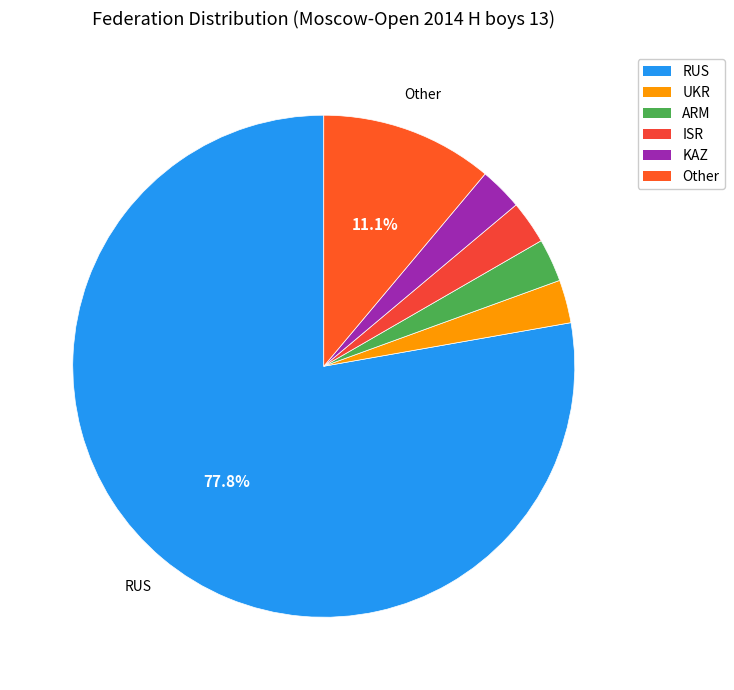

To the nearest percent, what is the difference between the largest and smallest slice percentages?

75%